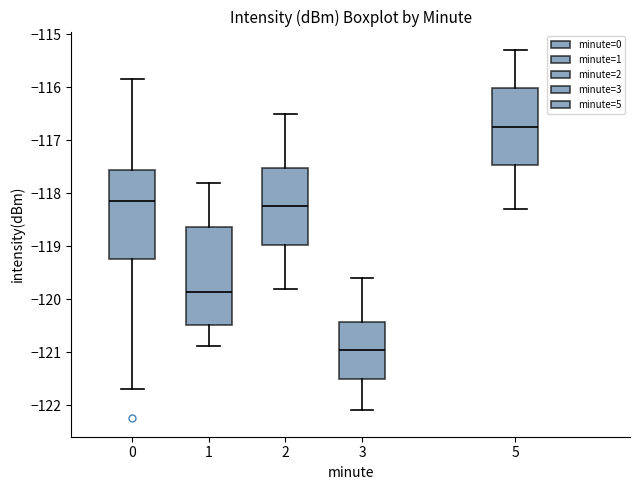

Reading left to right, read every box against the y-axis: the position of its median line, the range the box covers, and the ends of its whiskers. The values are not printed on the chart, so give them approximately, as read against the axis.

0: median -118.2, box -119.2 to -117.6, whiskers -121.7 to -115.8
1: median -119.9, box -120.5 to -118.6, whiskers -120.9 to -117.8
2: median -118.2, box -119.0 to -117.5, whiskers -119.8 to -116.5
3: median -120.9, box -121.5 to -120.4, whiskers -122.1 to -119.6
5: median -116.7, box -117.5 to -116.0, whiskers -118.3 to -115.3